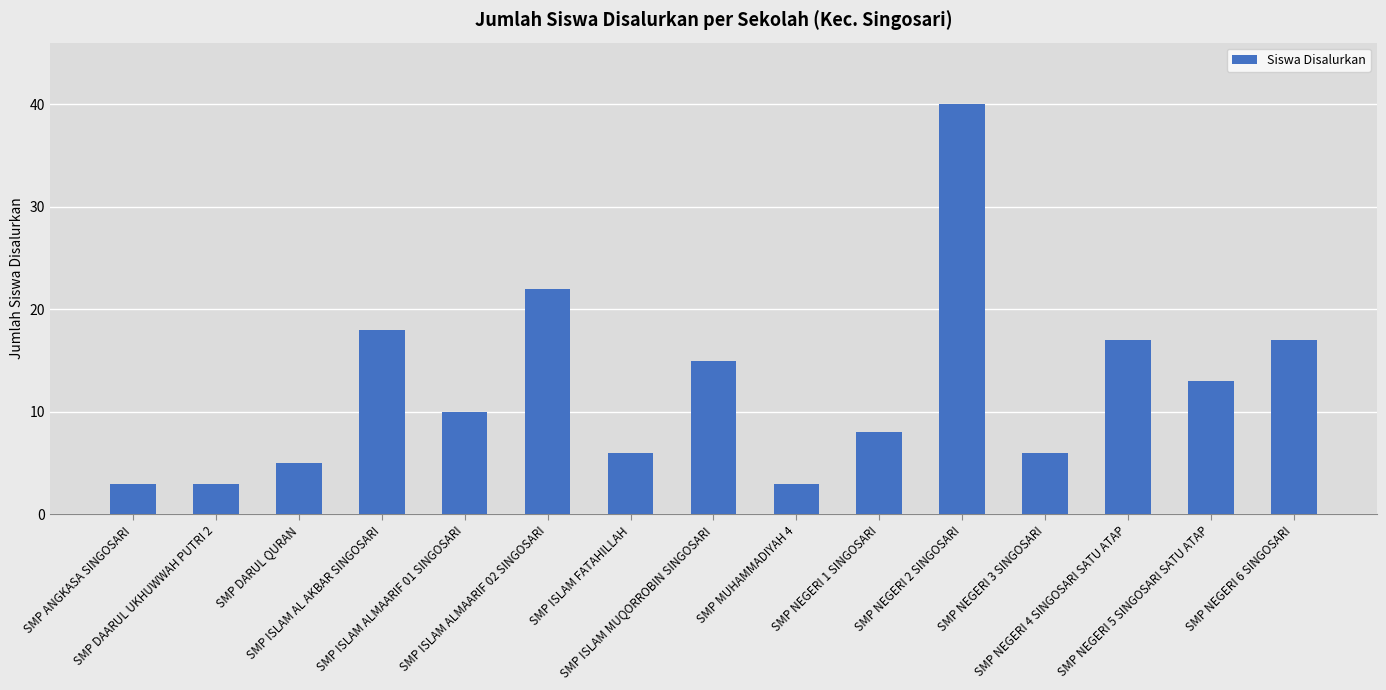

Between SMP ISLAM FATAHILLAH and SMP ANGKASA SINGOSARI, which is larger?

SMP ISLAM FATAHILLAH